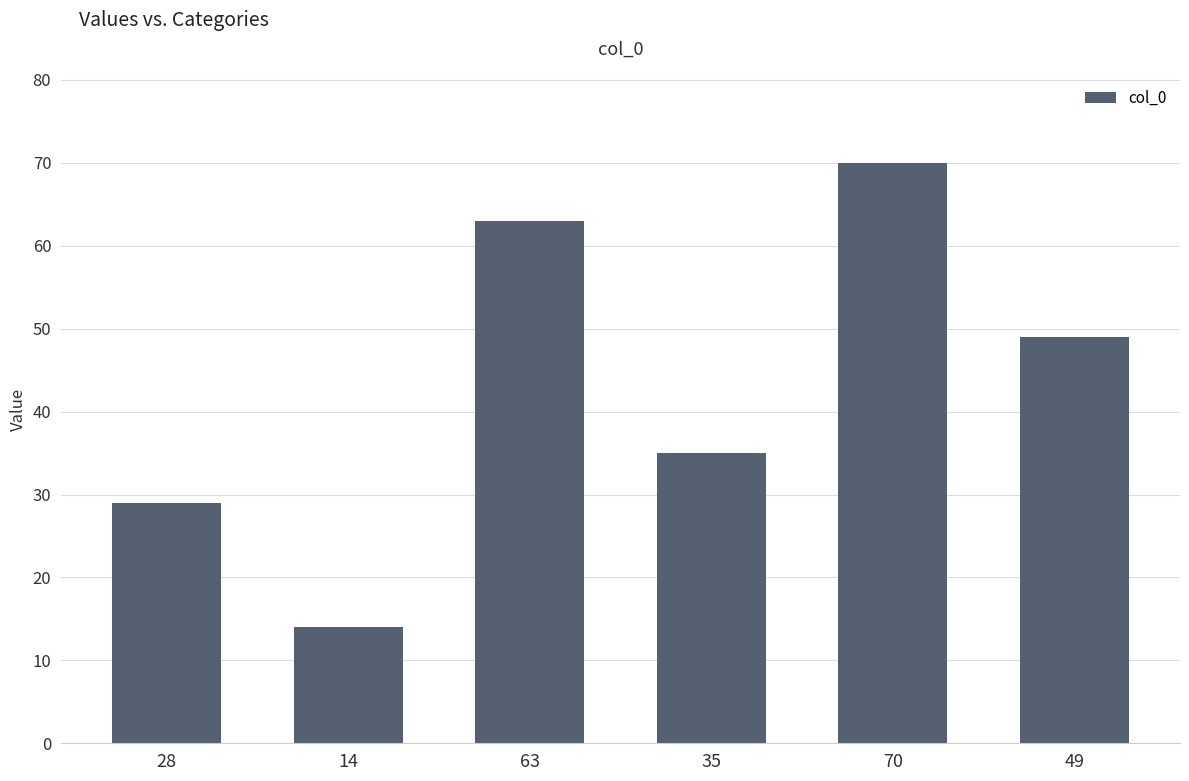

Rank the categories by value from highest to lowest.

70, 63, 49, 35, 28, 14